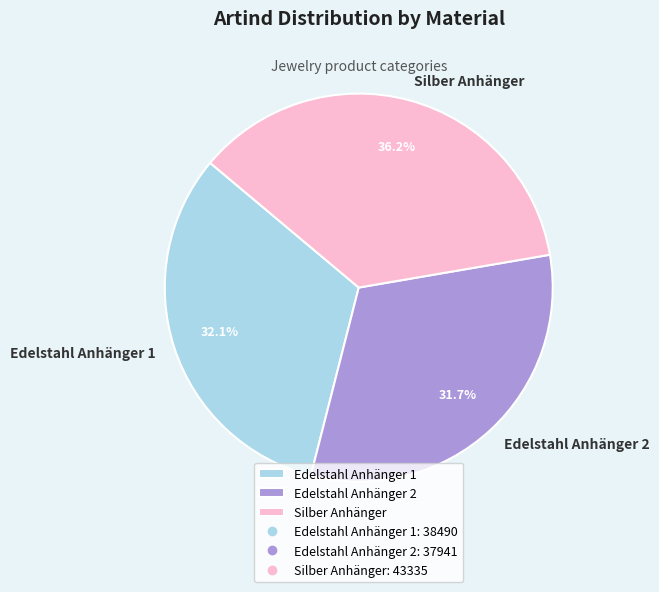

To the nearest percent, what portion does Edelstahl Anhänger 2 represent?

32%